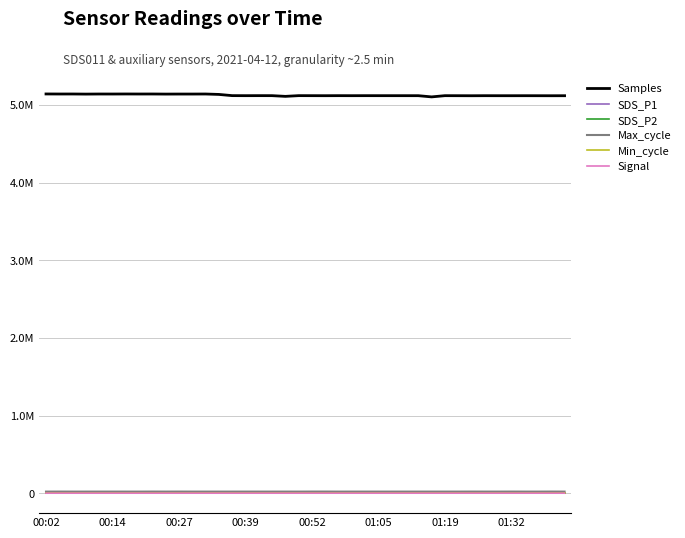

Reading left to right, extract all data points from this chart.

Samples: 5140673.0	5140026.0	5140246.0	5138929.0	5140042.0	5139868.0	5140425.0	5140009.0	5140218.0	5139097.0	5139568.0	5139547.0	5140100.0	5134692.0	5119207.0	5118635.0	5118992.0	5118821.0	5109739.0	5119011.0	5118593.0	5118218.0	5118807.0	5118419.0	5118766.0	5118625.0	5118555.0	5118500.0	5118426.0	5102963.0	5118668.0	5118227.0	5117727.0	5118406.0	5118118.0	5118035.0	5118251.0	5118005.0	5117723.0	5118019.0
SDS_P1: 0.8	0.6	0.8	0.8	0.8	0.8	0.6	0.7	1.4	0.8	1.0	1.3	1.6	0.8	1.1	1.1	1.8	0.8	0.8	0.9	1.7	1.2	1.3	1.2	1.3	1.7	1.4	3.2	2.0	1.7	2.3	2.2	2.5	2.4	3.3	4.1	2.6	4.2	3.0	3.0
SDS_P2: 0.8	0.6	0.8	0.8	0.8	0.8	0.6	0.7	0.5	0.8	0.9	1.0	1.1	0.8	0.7	0.8	1.0	0.8	0.8	0.9	1.1	1.1	1.2	1.1	1.2	1.6	1.3	1.8	1.7	1.6	1.9	1.9	2.0	2.1	2.3	2.4	2.4	2.8	2.7	2.7
Max_cycle: 20232.0	20591.0	20228.0	20256.0	20291.0	20278.0	20237.0	20211.0	20671.0	20267.0	20626.0	20307.0	20267.0	20256.0	20228.0	20277.0	20243.0	20240.0	20284.0	20200.0	20662.0	20733.0	20208.0	20301.0	20272.0	20256.0	20253.0	20299.0	20240.0	20312.0	20292.0	20233.0	20666.0	20287.0	20229.0	20645.0	20221.0	20205.0	20670.0	20204.0
Min_cycle: 27.0	27.0	27.0	27.0	27.0	27.0	27.0	27.0	27.0	27.0	27.0	27.0	27.0	27.0	28.0	28.0	28.0	28.0	28.0	28.0	28.0	28.0	28.0	28.0	28.0	28.0	28.0	27.0	28.0	28.0	28.0	28.0	28.0	28.0	28.0	28.0	28.0	28.0	28.0	28.0
Signal: -75.0	-75.0	-75.0	-75.0	-75.0	-75.0	-75.0	-75.0	-75.0	-75.0	-75.0	-75.0	-75.0	-75.0	-75.0	-75.0	-75.0	-75.0	-75.0	-75.0	-75.0	-75.0	-75.0	-75.0	-74.0	-73.0	-74.0	-75.0	-75.0	-75.0	-74.0	-74.0	-76.0	-76.0	-74.0	-74.0	-74.0	-75.0	-75.0	-73.0